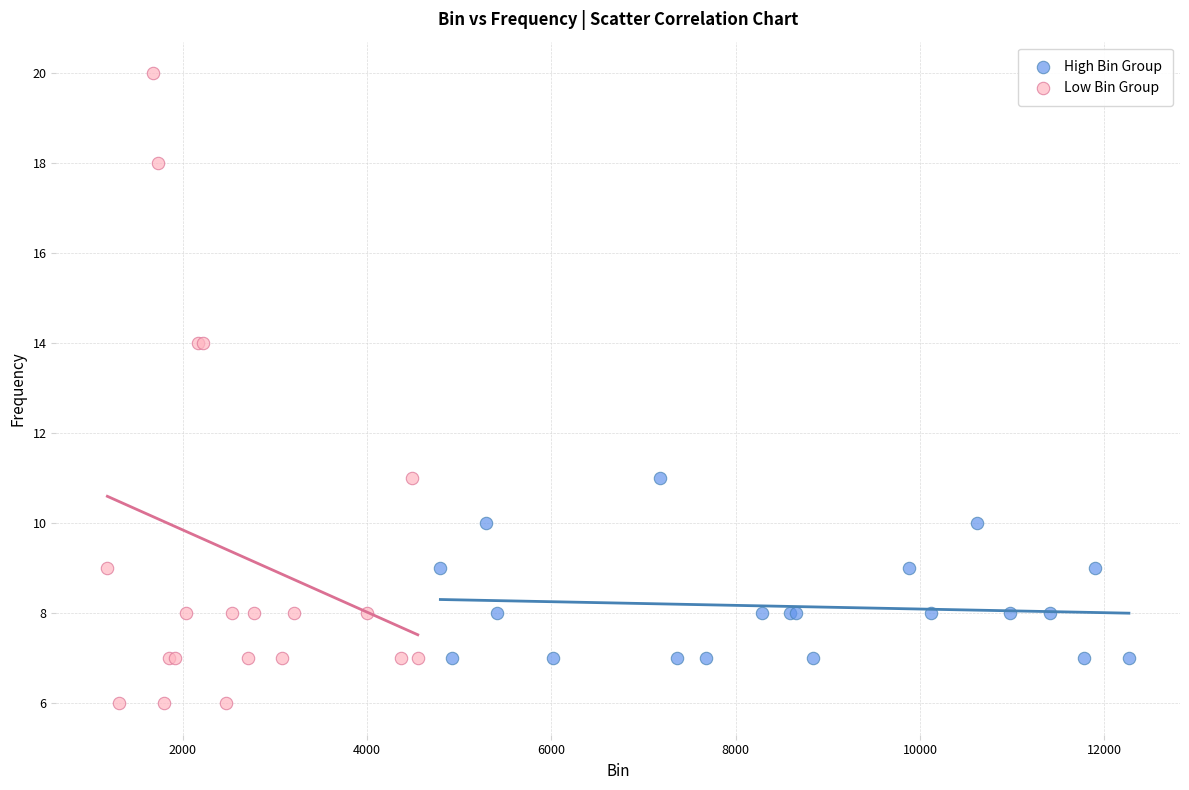

Which series contains the highest Y value?

Low Bin Group